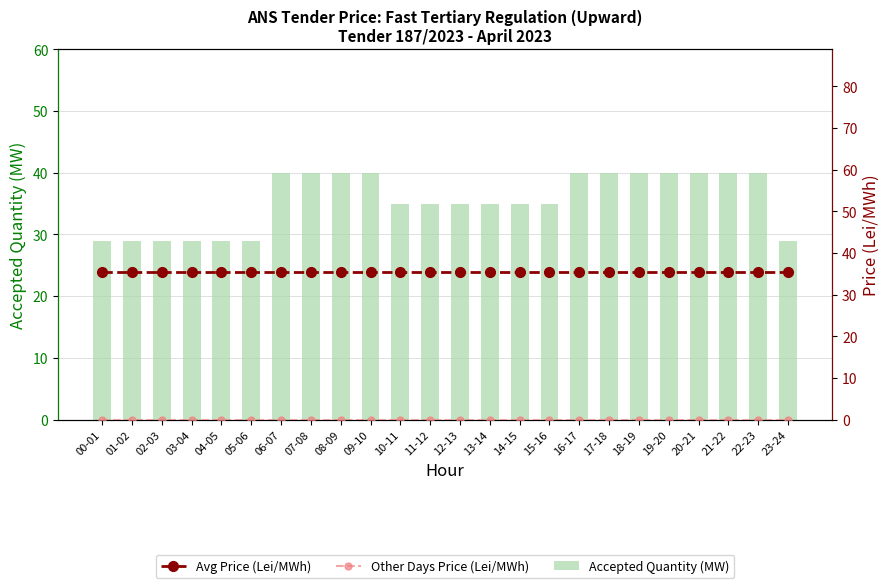

What position from the right is 18-19?

6